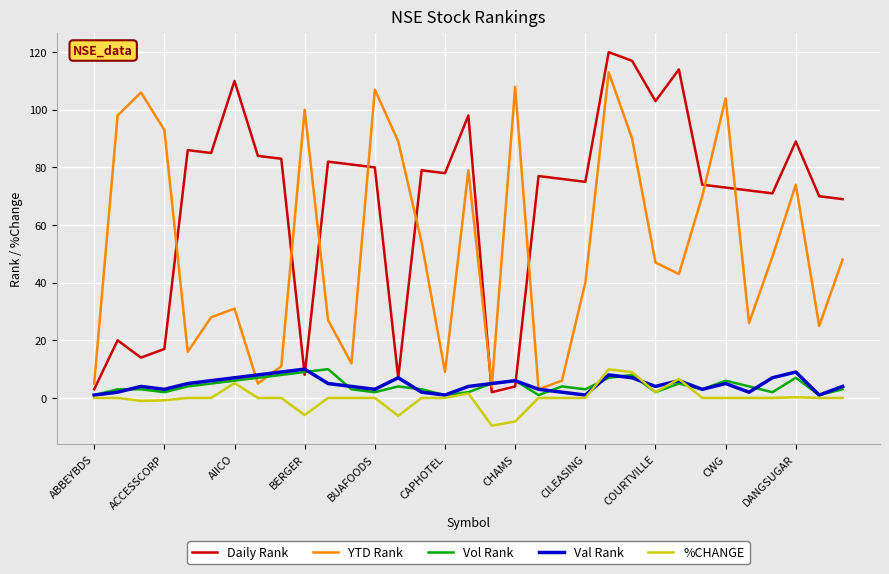

Which series has the largest total across all categories?

Daily Rank